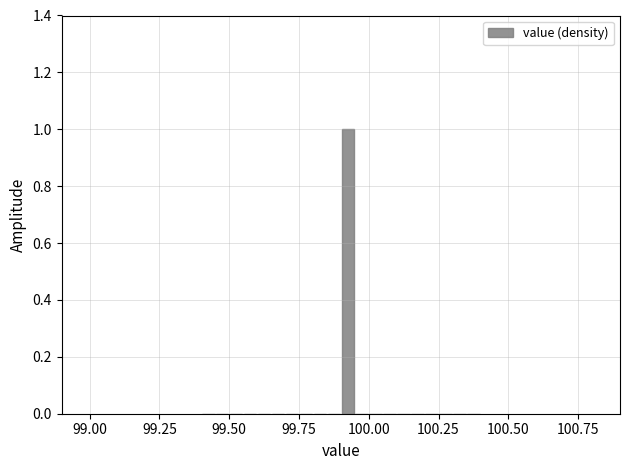

Around what value on the x-axis is the tallest bar? Give the approximate position of its centre, as read against the axis.

99.95